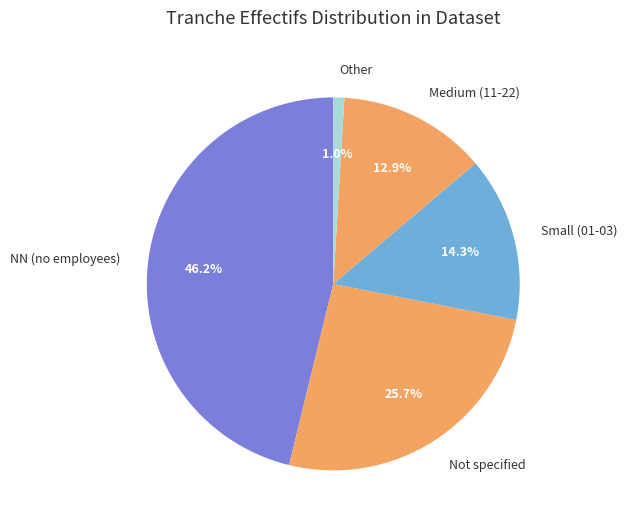

Is there any slice that represents more than half of the pie?

No